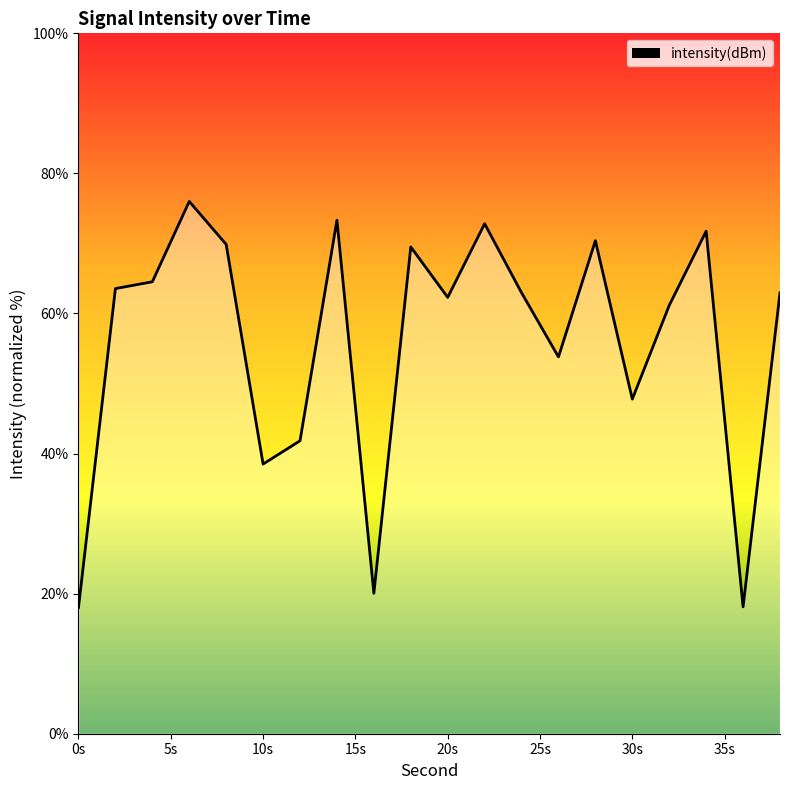

What is the difference between the maximum and minimum values?

58.0